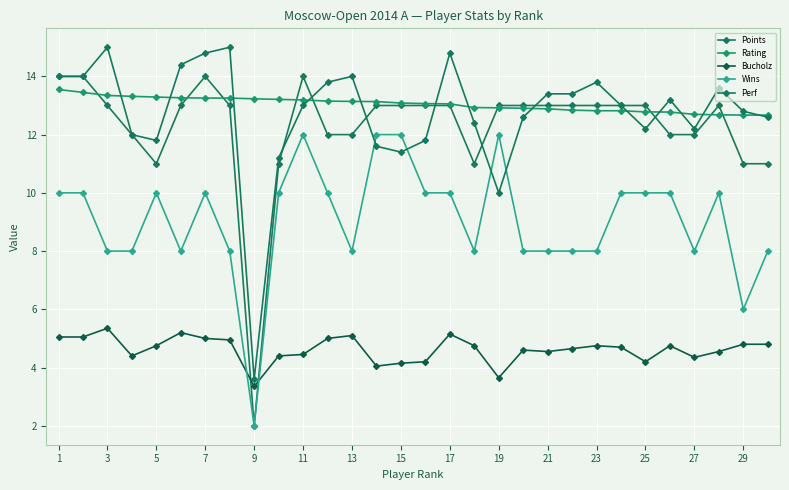

True or false: Bucholz and Rating intersect in this chart.

False